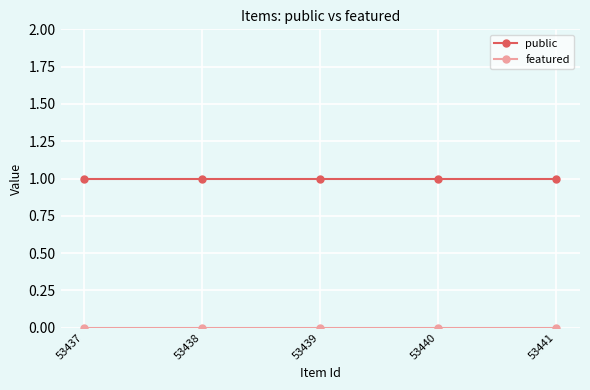

What is the value of the public point at the 2nd from the left?

1